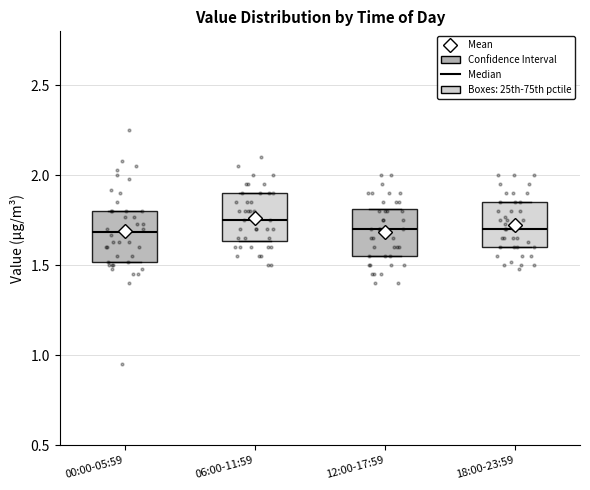

Where is the upper edge of the box for 06:00-11:59 on the y-axis? The values are not printed on the chart, so give them approximately, as read against the axis.

1.90